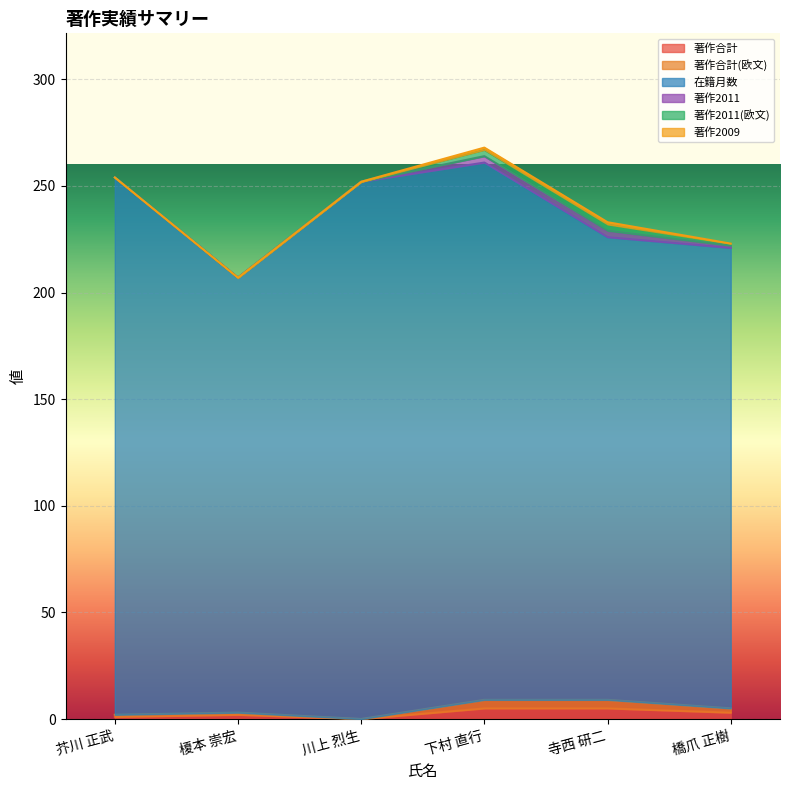

True or false: 著作合計(欧文) and 著作合計 intersect in this chart.

False